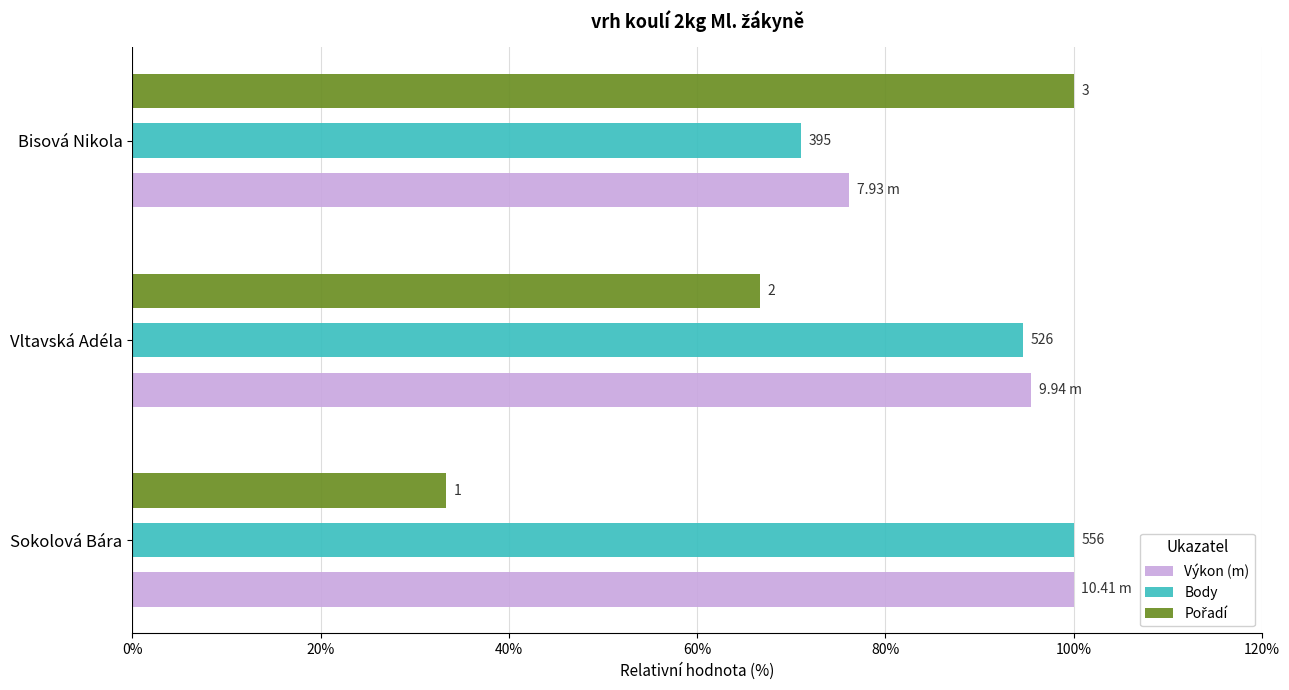

How many data points in Body are less than 94?

1